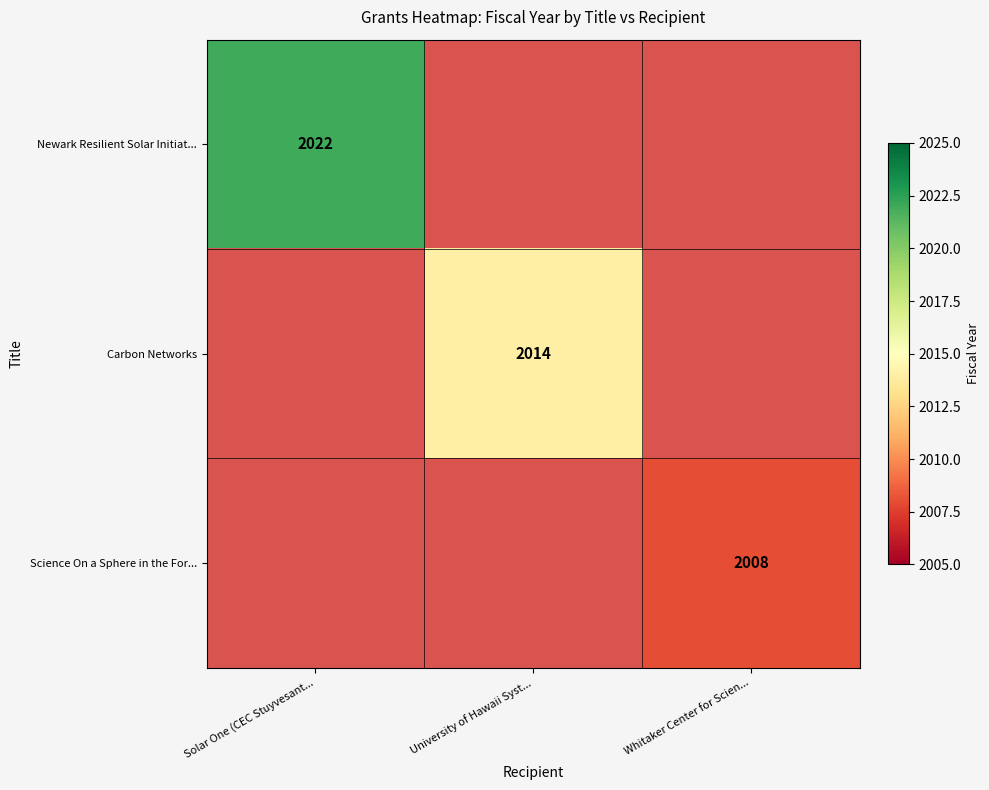

True or false: Carbon Networks has a value of 2014 at University of Hawaii Syst....

True